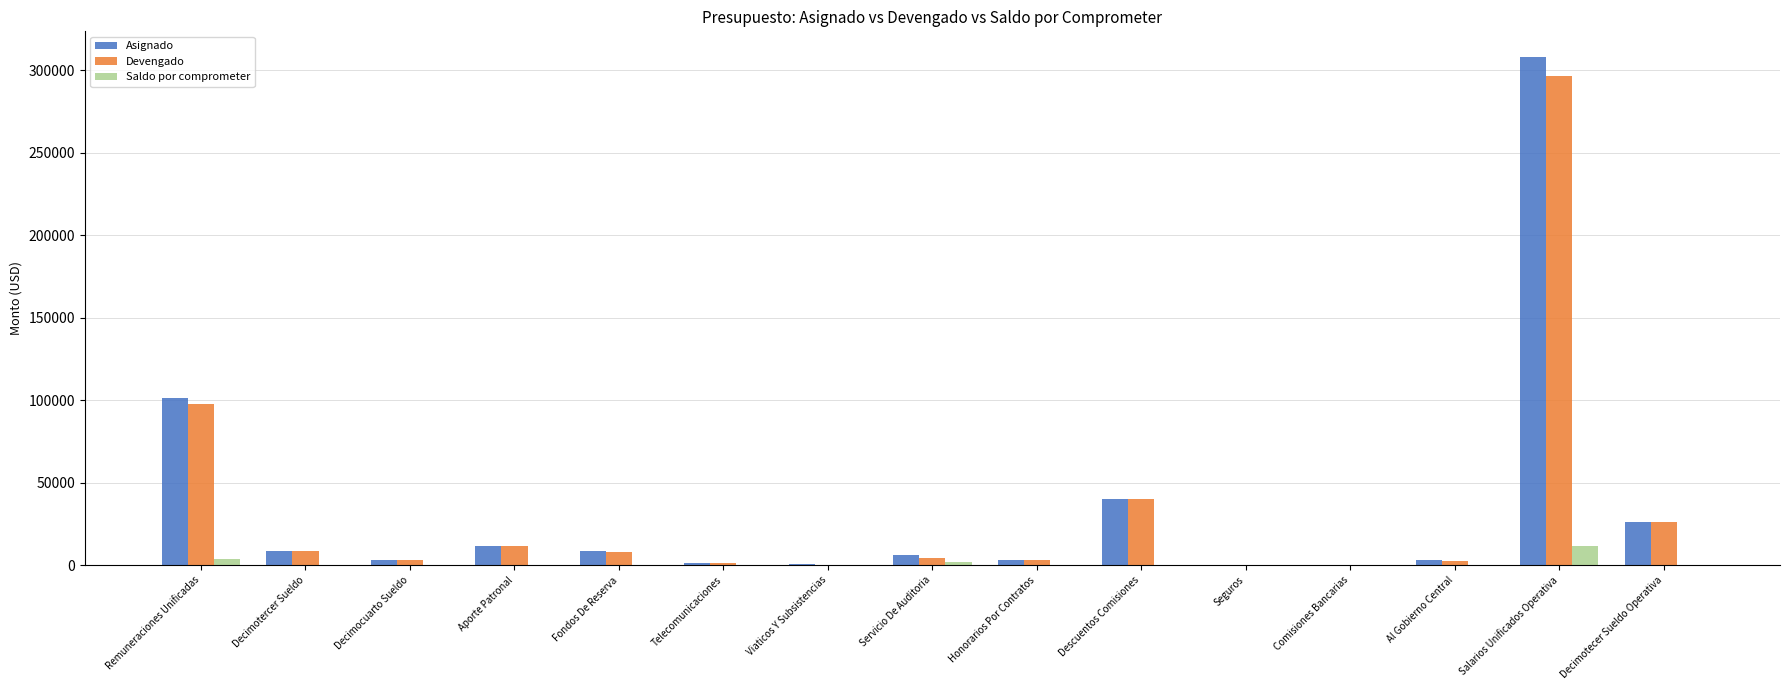

How many groups of bars are there?

15